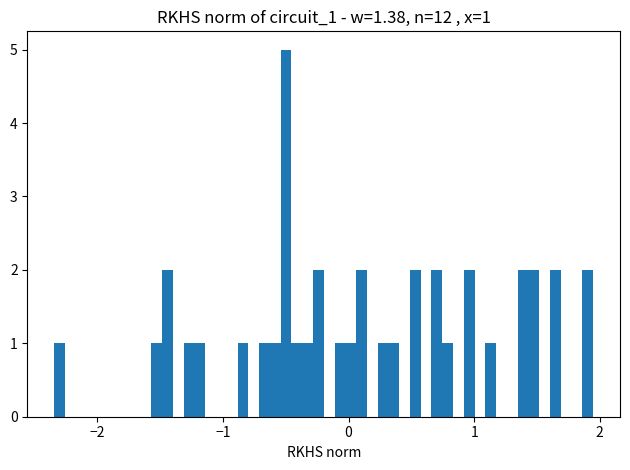

Around what value on the x-axis is the tallest bar? Give the approximate position of its centre, as read against the axis.

-0.5